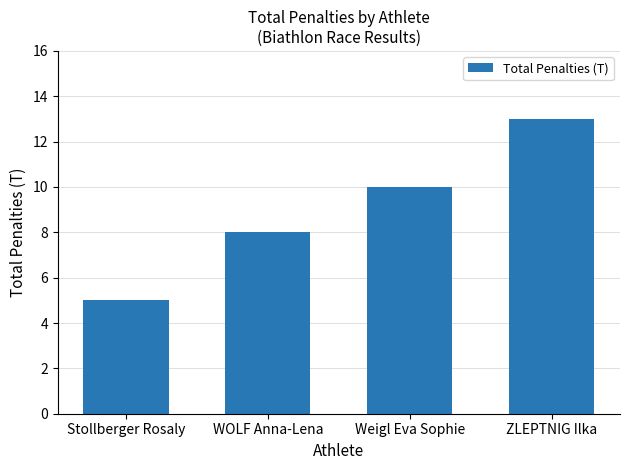

The chart shows a value of 8 at Stollberger Rosaly. True or false?

False